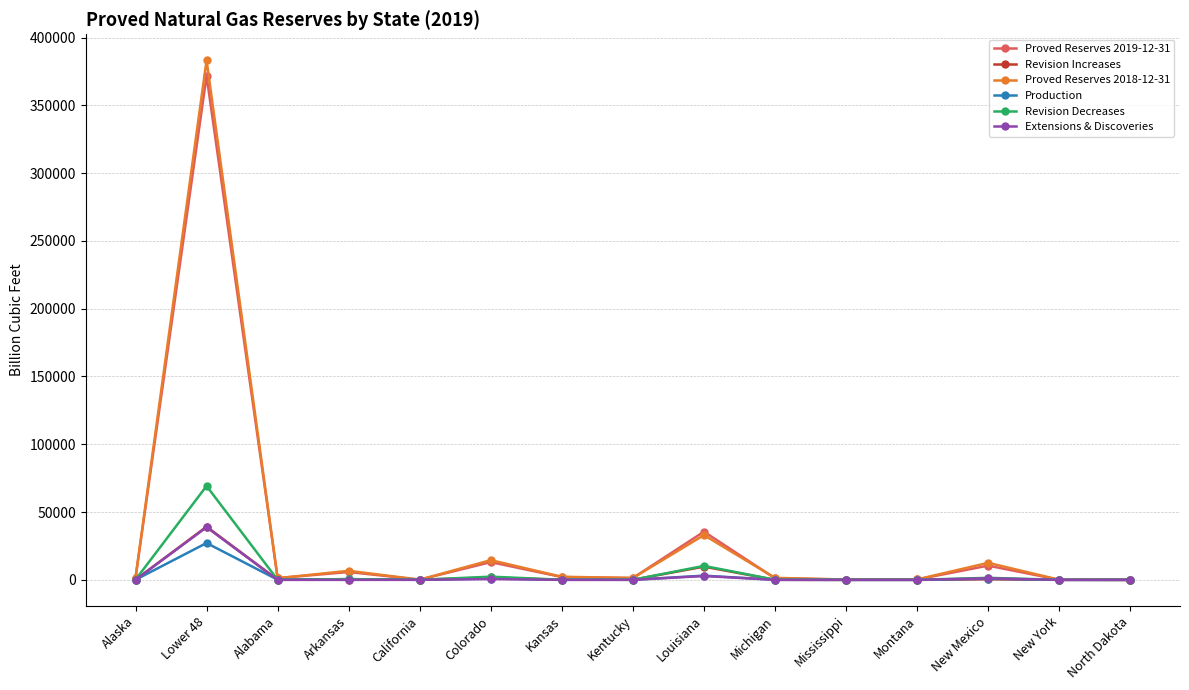

At which category does Proved Reserves 2019-12-31 reach its first local peak?

Lower 48